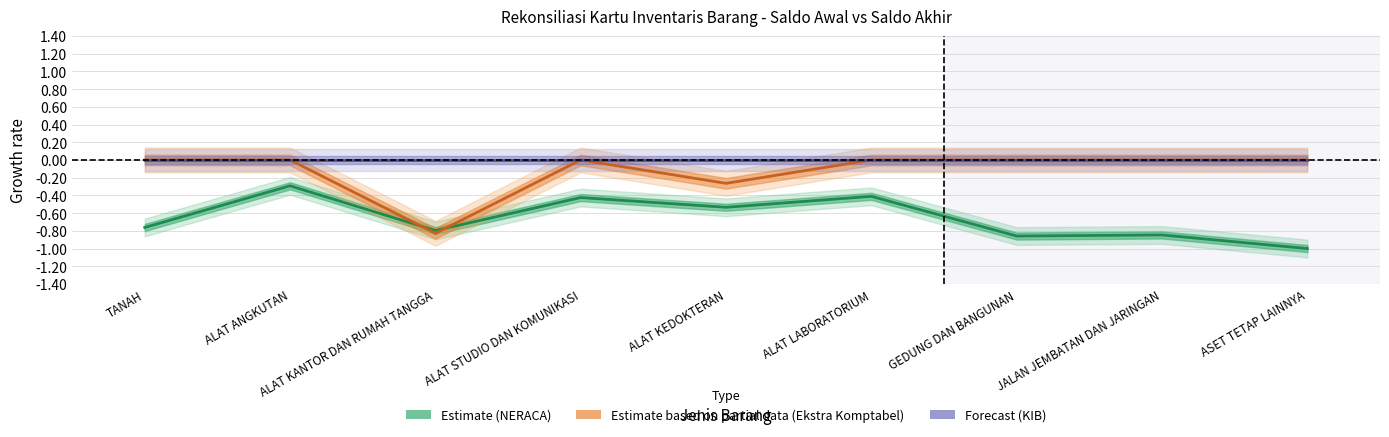

What is the smallest value displayed?

-1.0